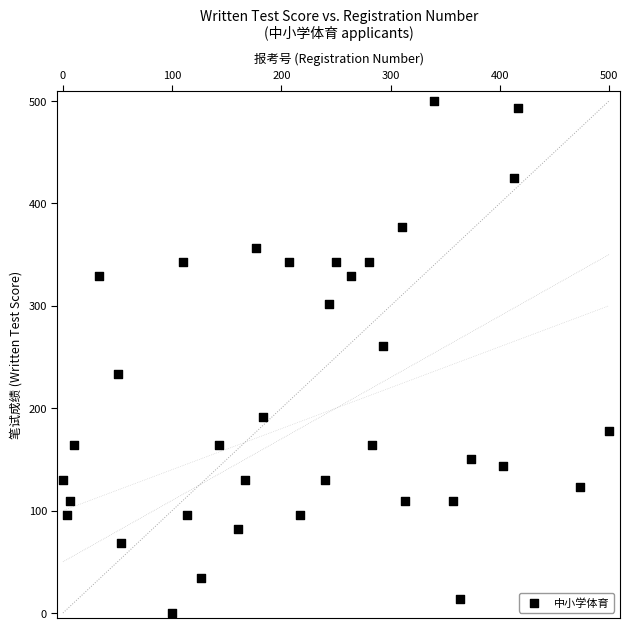

What is the range of X values (max minus min)?

500.0